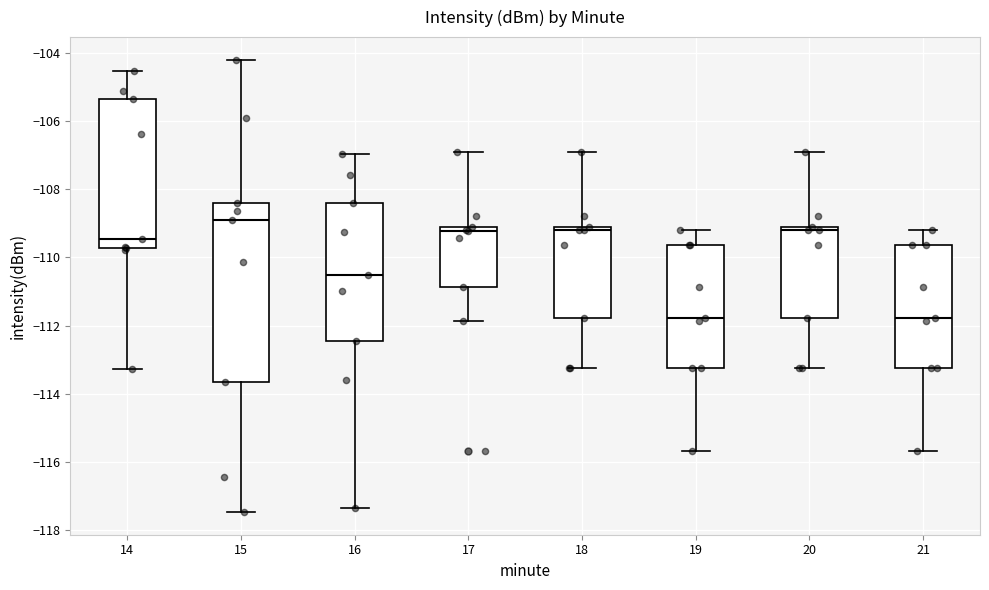

Reading left to right, read every box against the y-axis: the position of its median line, the range the box covers, and the ends of its whiskers. The values are not printed on the chart, so give them approximately, as read against the axis.

14: median -109.4, box -109.8 to -105.4, whiskers -113.2 to -104.6
15: median -109.0, box -113.6 to -108.4, whiskers -117.4 to -104.2
16: median -110.6, box -112.4 to -108.4, whiskers -117.4 to -107.0
17: median -109.2 (just below the box's upper edge), box -110.8 to -109.2, whiskers -111.8 to -107.0
18: median -109.2 (just below the box's upper edge), box -111.8 to -109.2, whiskers -113.2 to -107.0
19: median -111.8, box -113.2 to -109.6, whiskers -115.6 to -109.2
20: median -109.2 (just below the box's upper edge), box -111.8 to -109.2, whiskers -113.2 to -107.0
21: median -111.8, box -113.2 to -109.6, whiskers -115.6 to -109.2